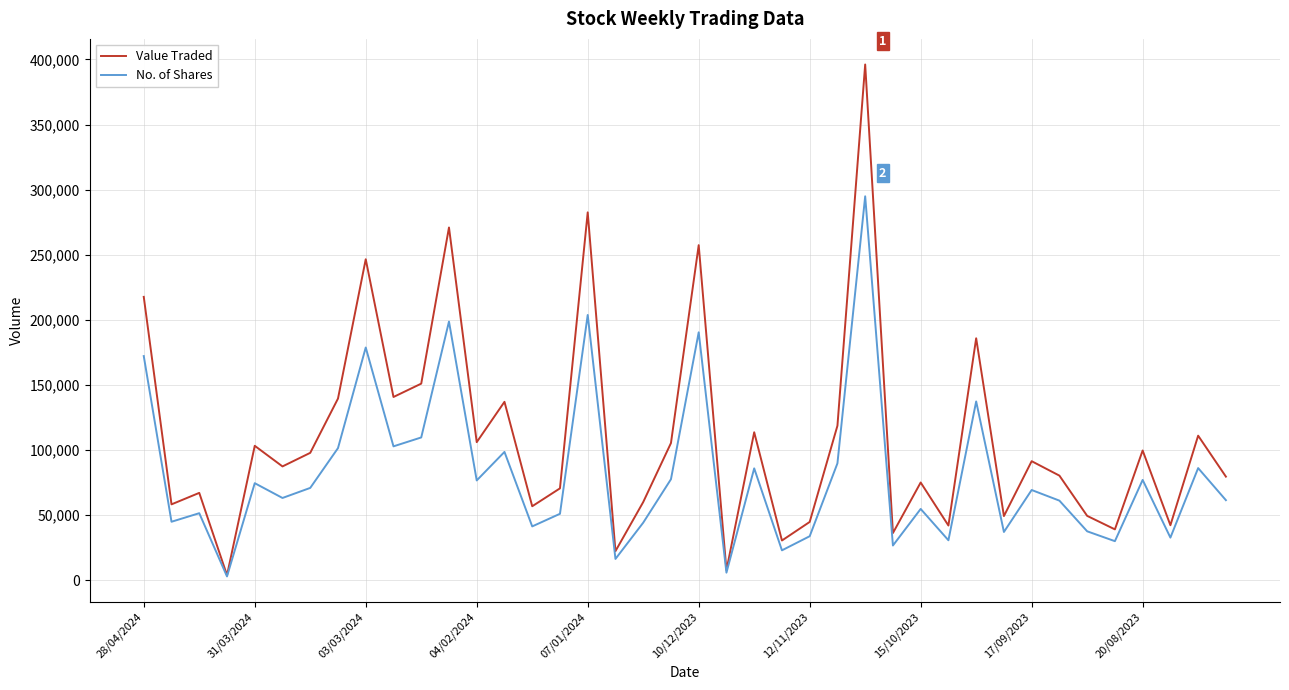

List the series in order of their peak value, highest first.

Value Traded, No. of Shares